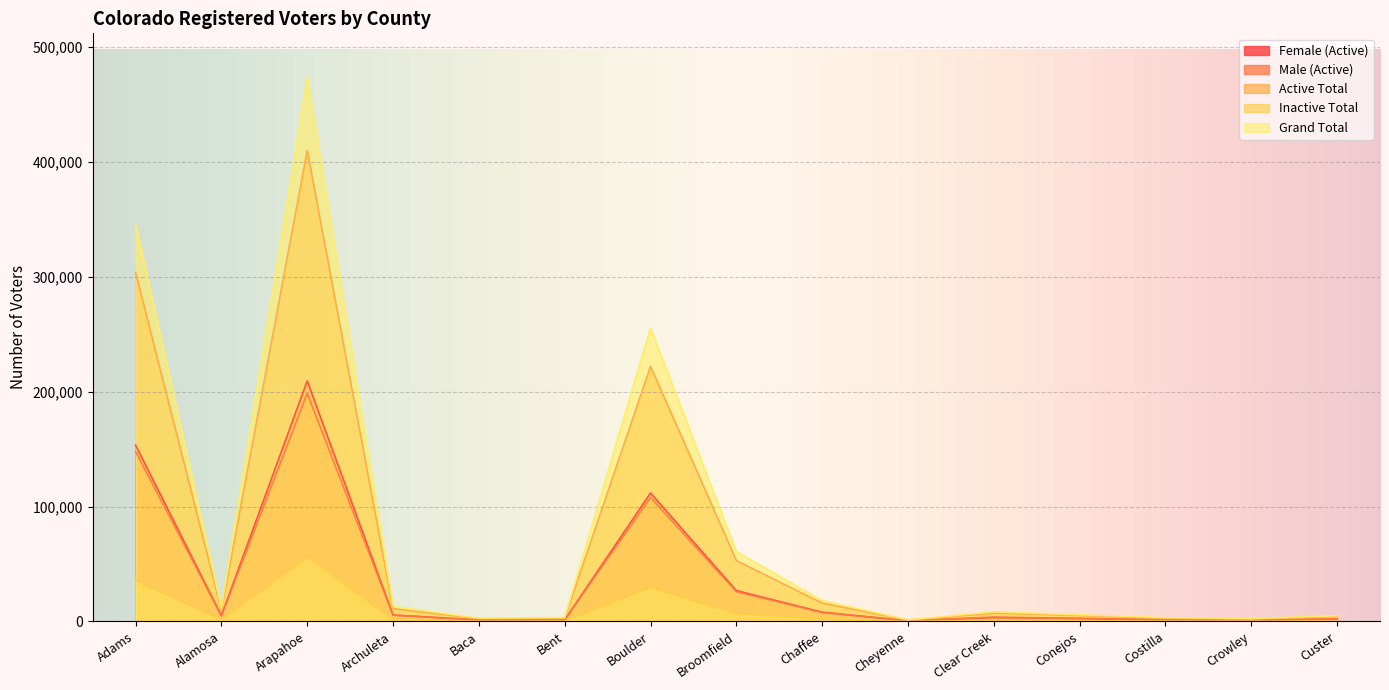

What is the label of the 2nd point from the right?

Crowley